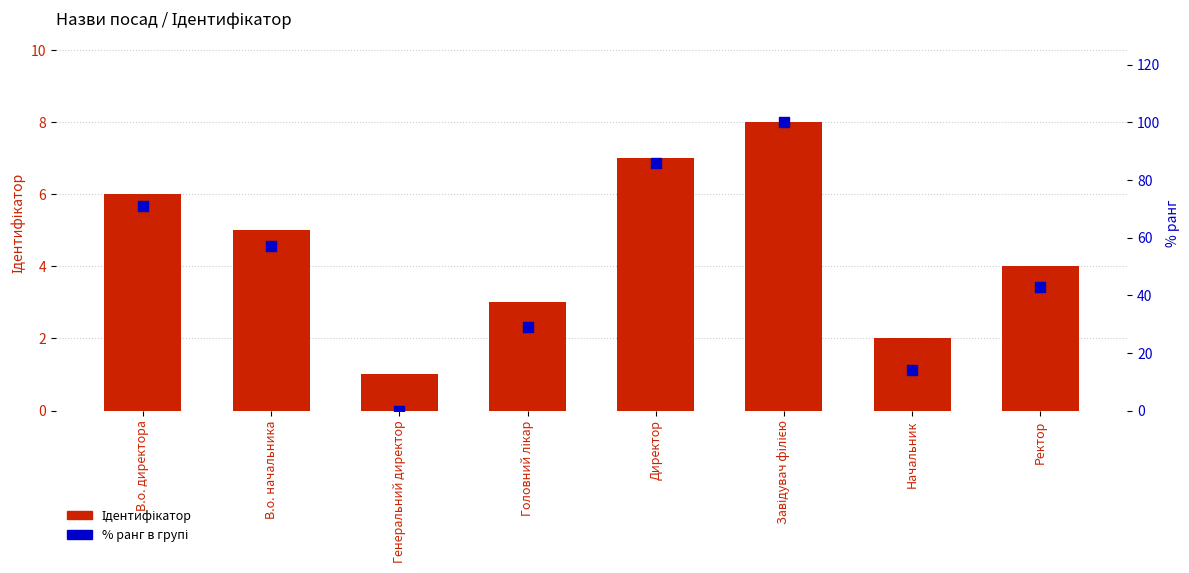

At which category is the sum across all series the highest?

Завідувач філією